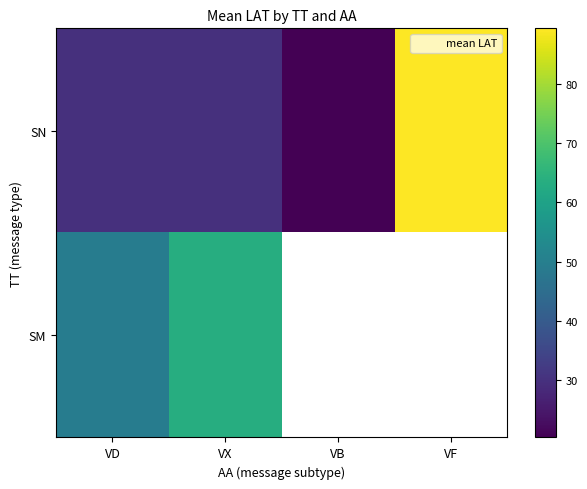

Which series has the largest range (max minus min)?

SN